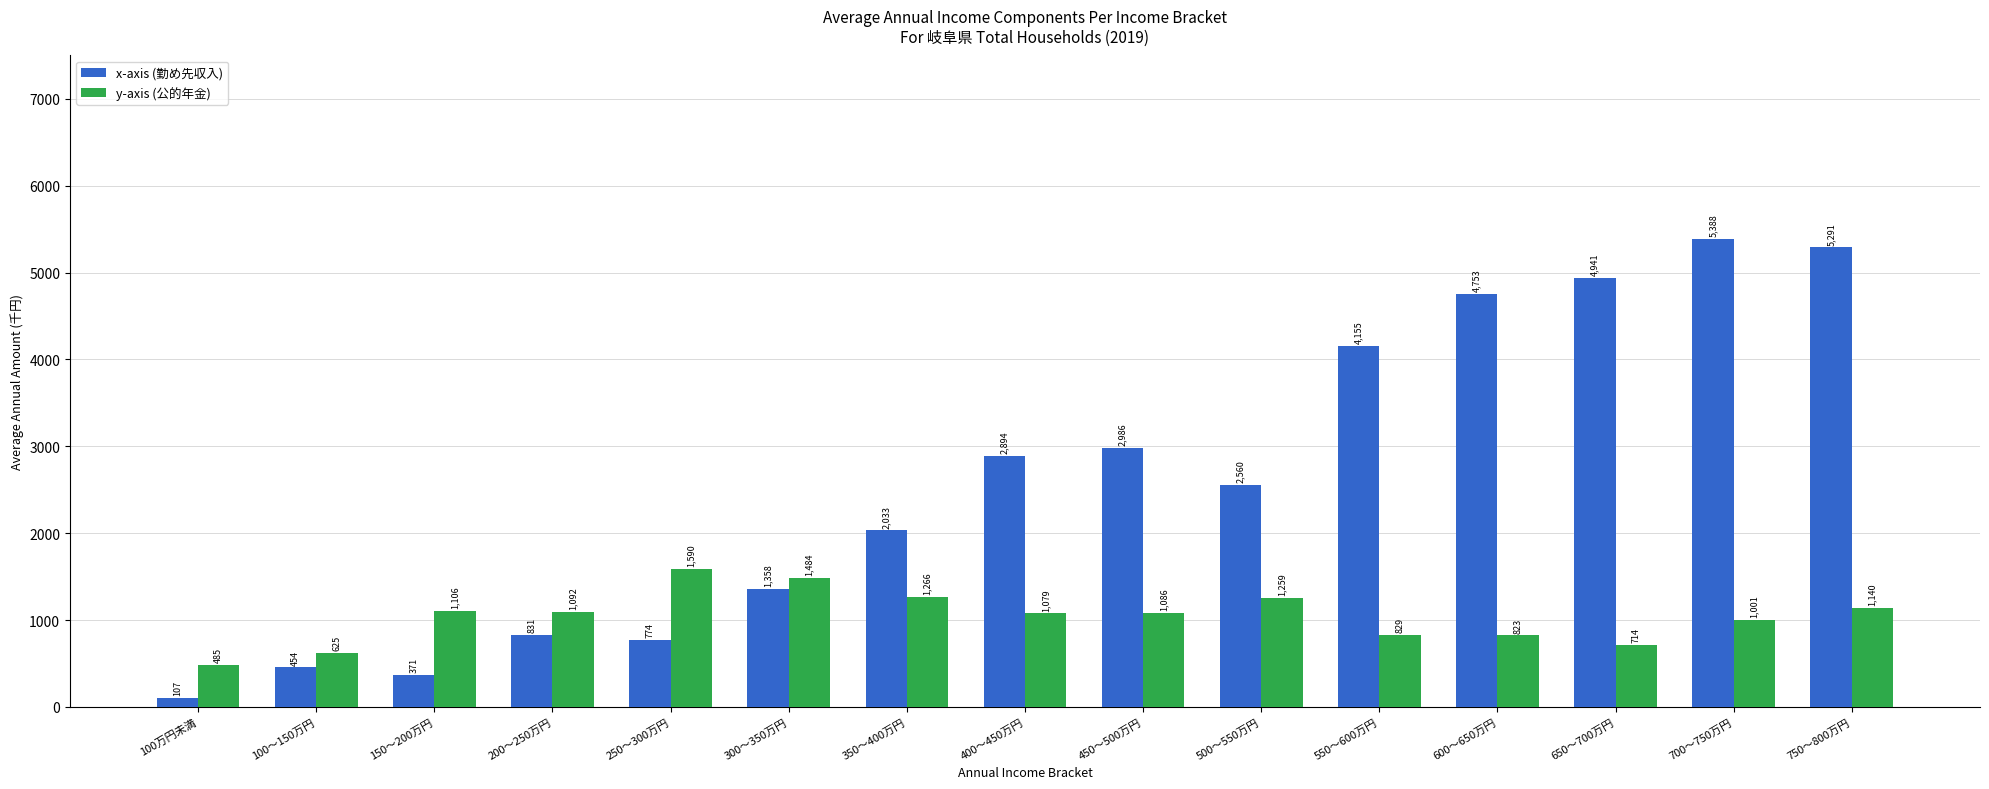

Rank the series by their maximum value, from lowest to highest.

y-axis (公的年金), x-axis (勤め先収入)